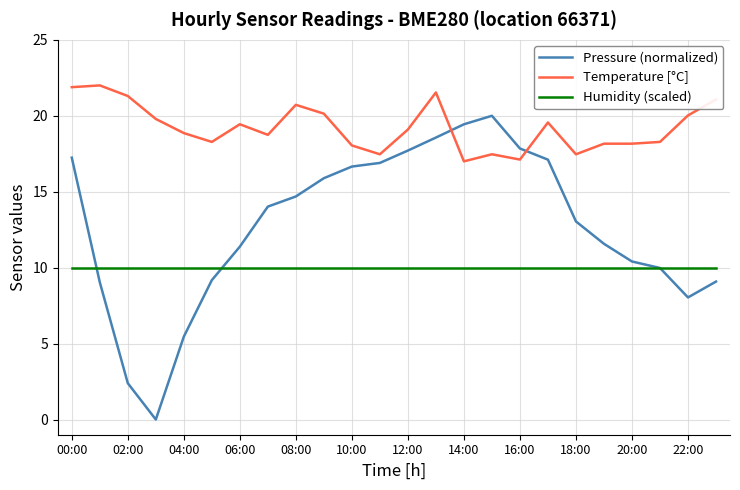

True or false: Humidity (scaled) and Temperature [°C] cross at least once.

False